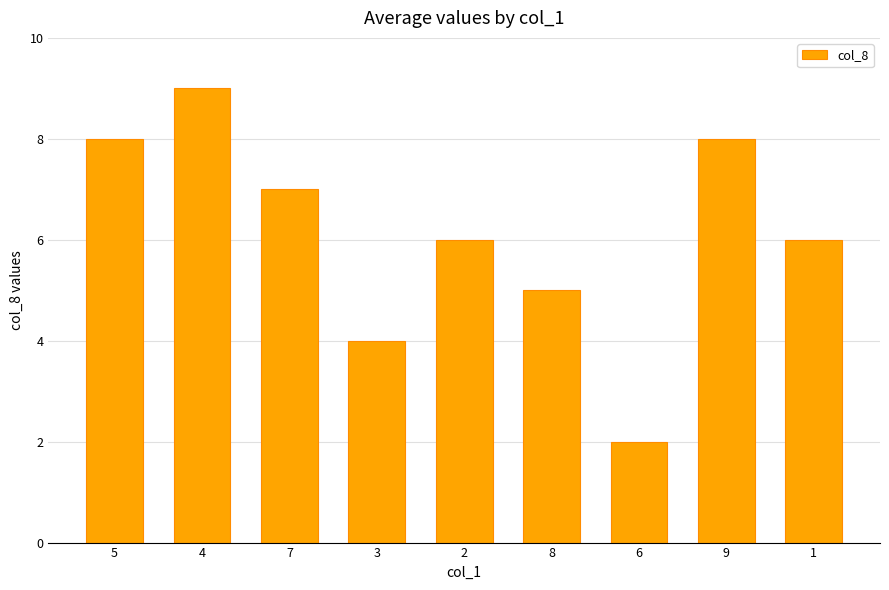

What is the value of the 5th bar from the left?

6